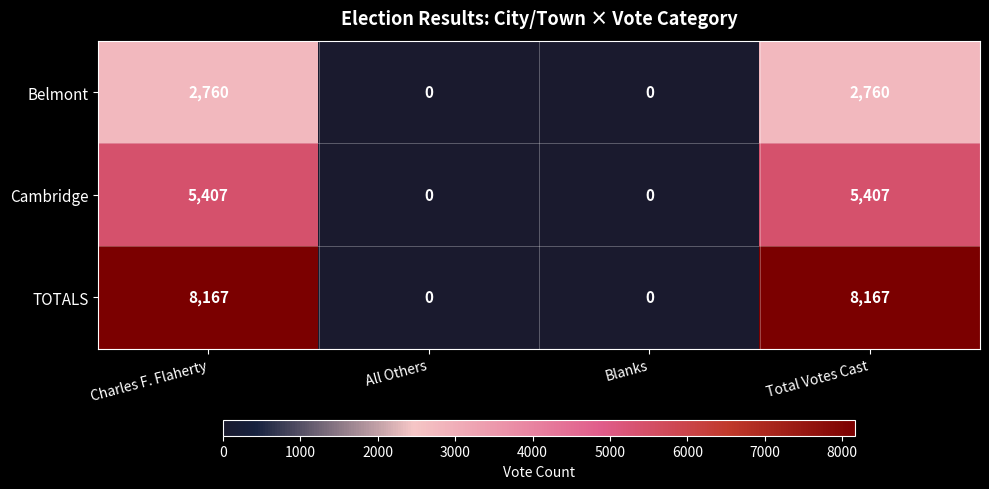

What is the sum of the Belmont values at Total Votes Cast and Blanks?

2760